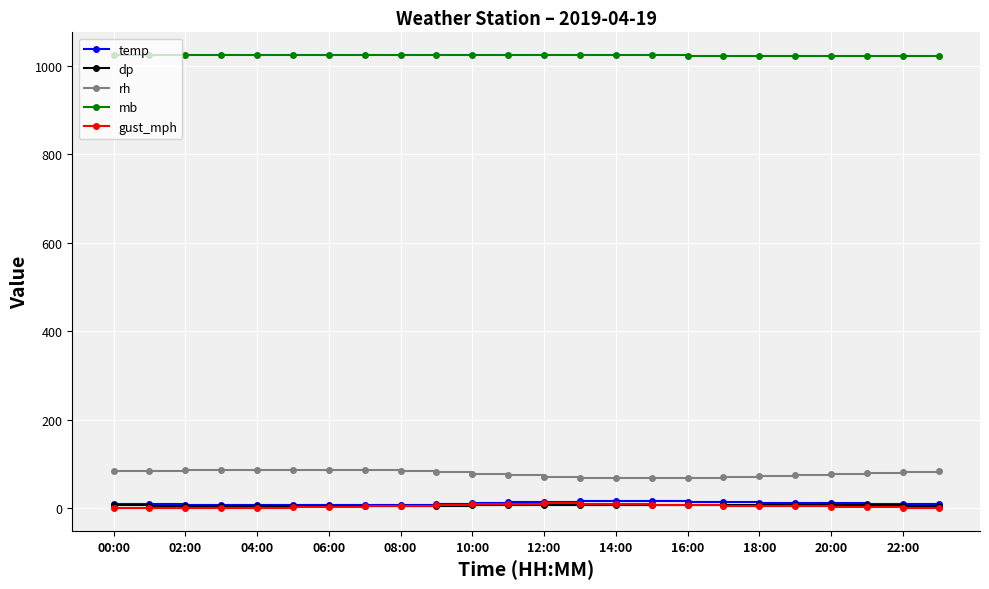

Count the number of data series in this chart.

5